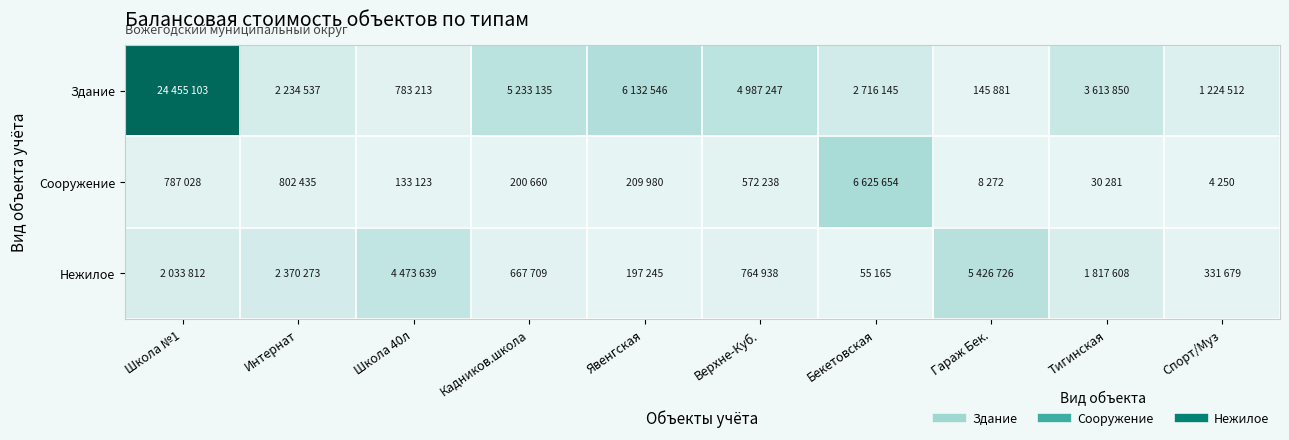

Reading left to right, transcribe all the data shown in this chart.

Здание: Школа №1=24455103	Интернат=2234537	Школа 40л=783213	Кадников.школа=5233135	Явенгская=6132546	Верхне-Куб.=4987247	Бекетовская=2716145	Гараж Бек.=145881	Тигинская=3613850	Спорт/Муз=1224512
Сооружение: Школа №1=787028	Интернат=802435	Школа 40л=133123	Кадников.школа=200660	Явенгская=209980	Верхне-Куб.=572238	Бекетовская=6625654	Гараж Бек.=8272	Тигинская=30281	Спорт/Муз=4250
Нежилое: Школа №1=2033812	Интернат=2370273	Школа 40л=4473639	Кадников.школа=667709	Явенгская=197245	Верхне-Куб.=764938	Бекетовская=55165	Гараж Бек.=5426726	Тигинская=1817608	Спорт/Муз=331679